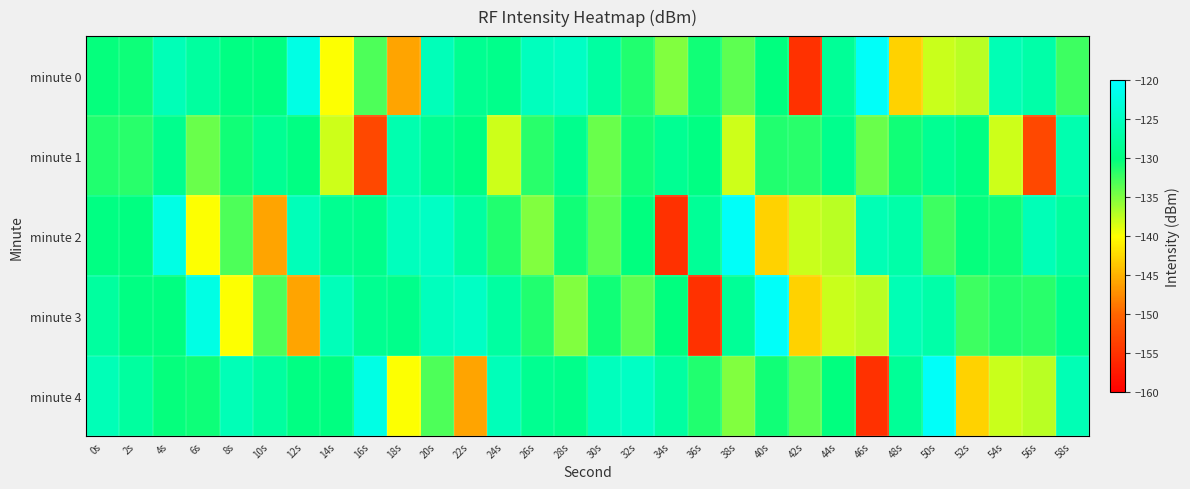

Which series has the widest spread of values?

minute 0